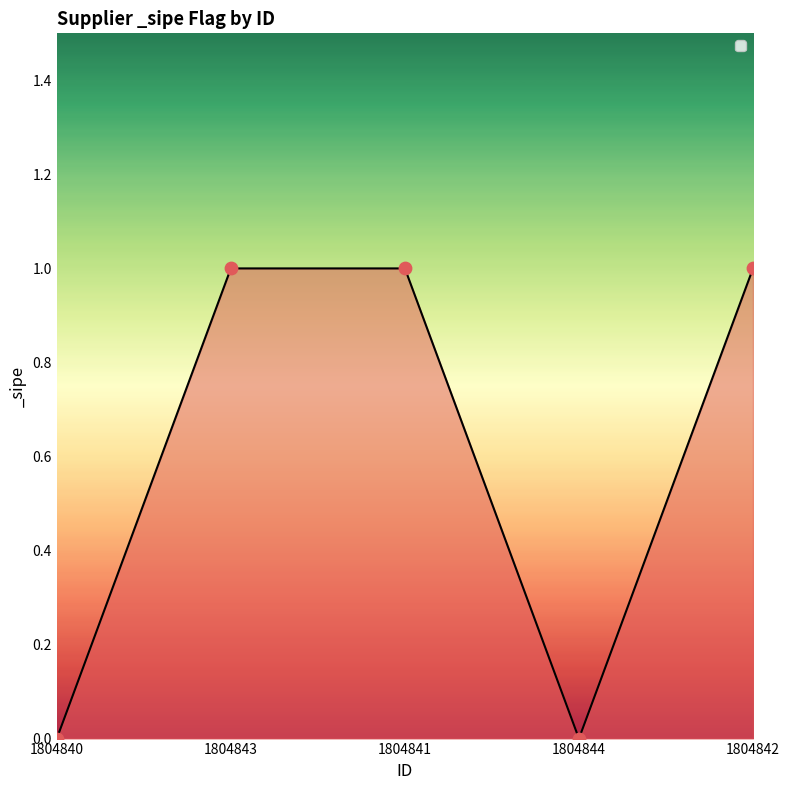

What is the ratio of the value at 1804841 to the value at 1804842?

1.0